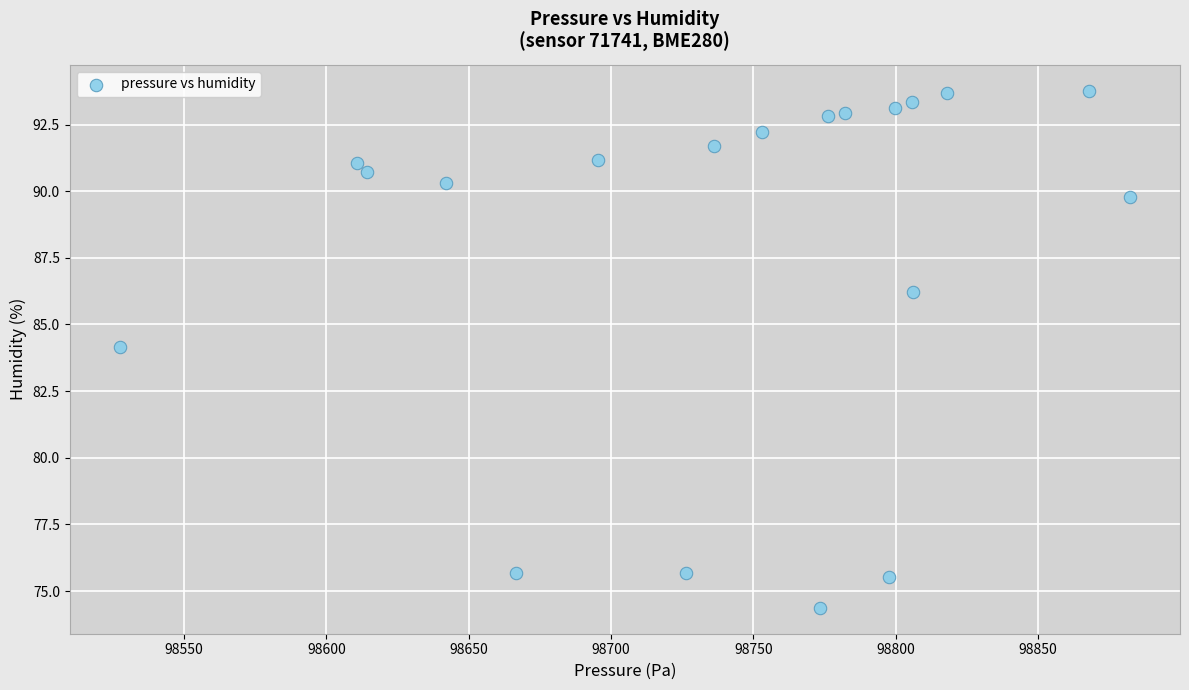

What is the range of Y values (max minus min)?

19.4